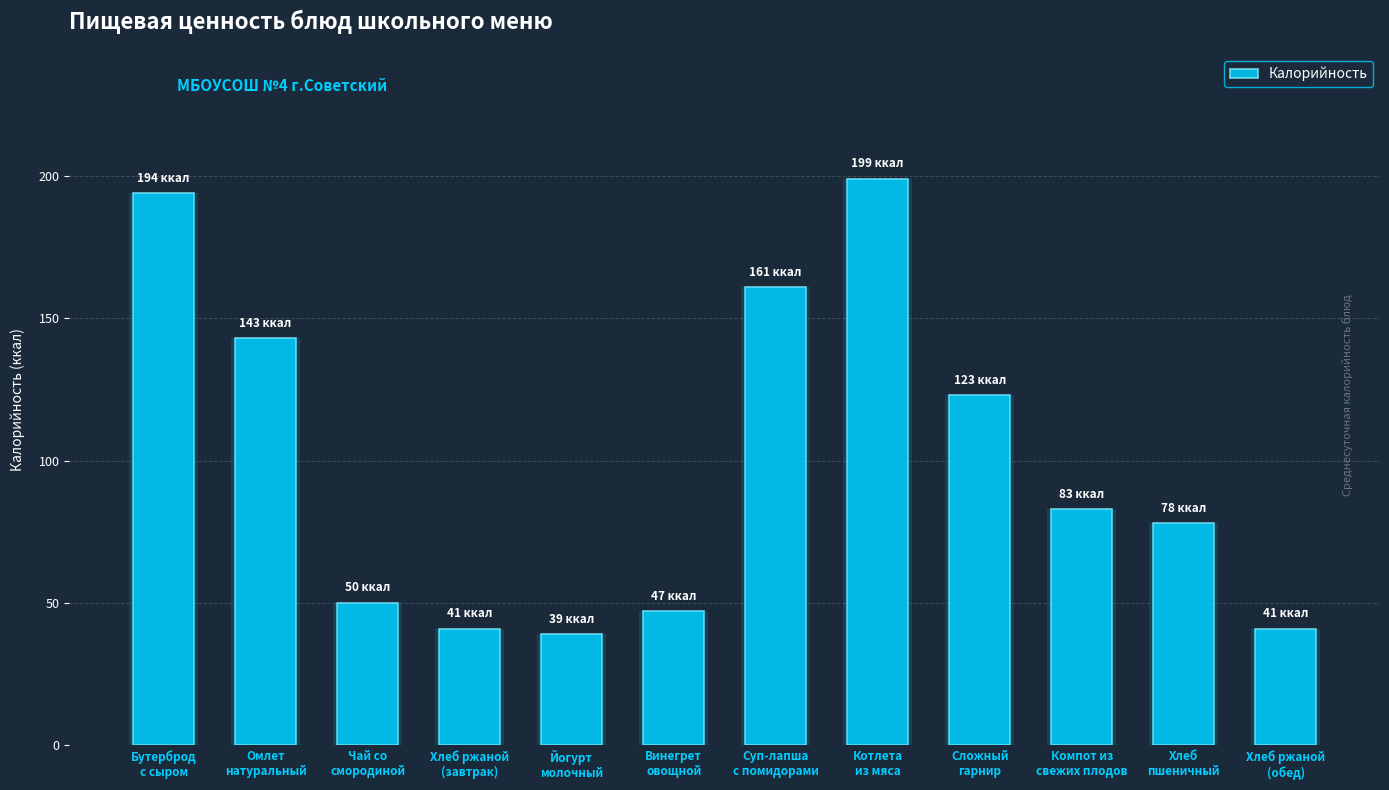

What is the label of the 3rd bar from the right?

Компот из
свежих плодов